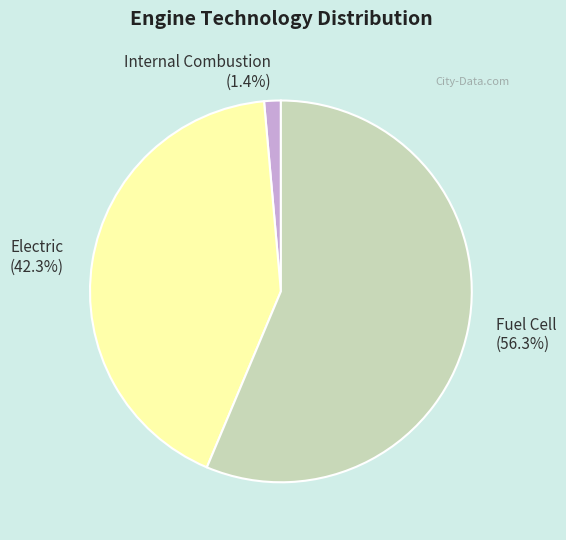

What percentage is the Electric slice, to the nearest percent?

42%